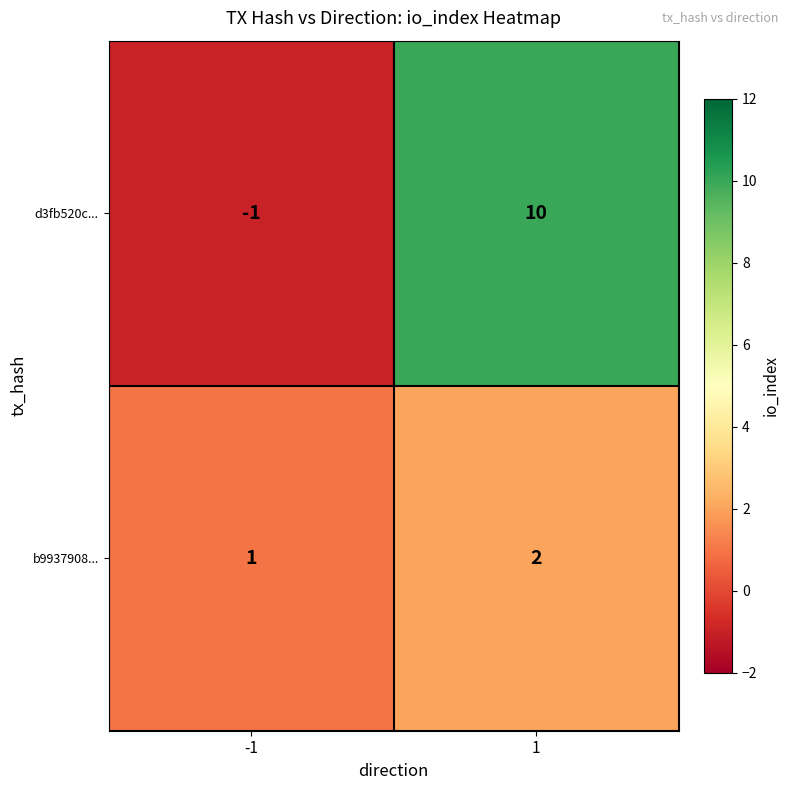

The d3fb520c... series shows 17 at 1. True or false?

False